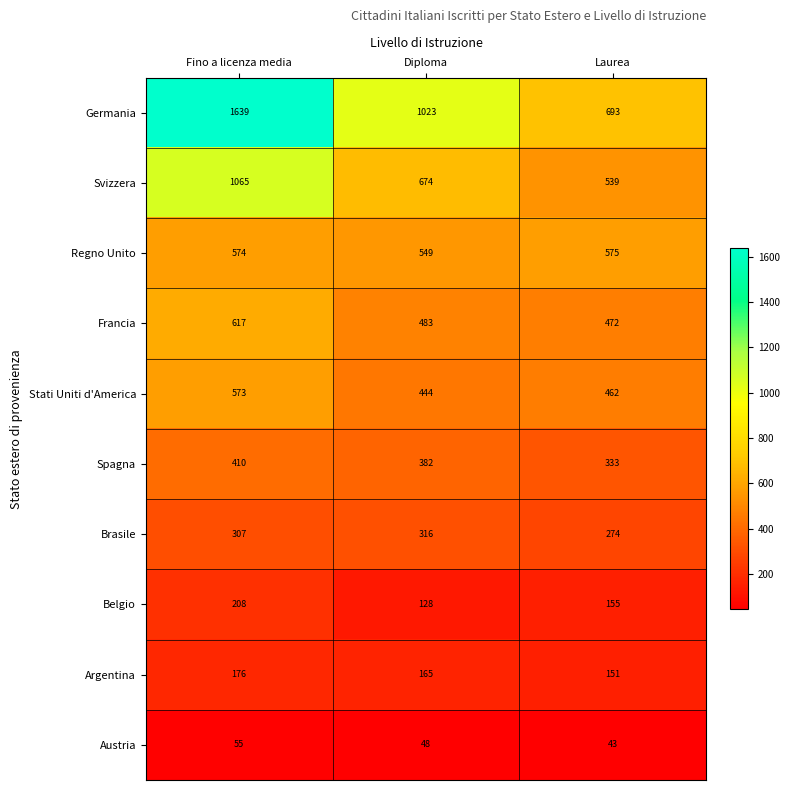

What is the average value of the Belgio series?

164